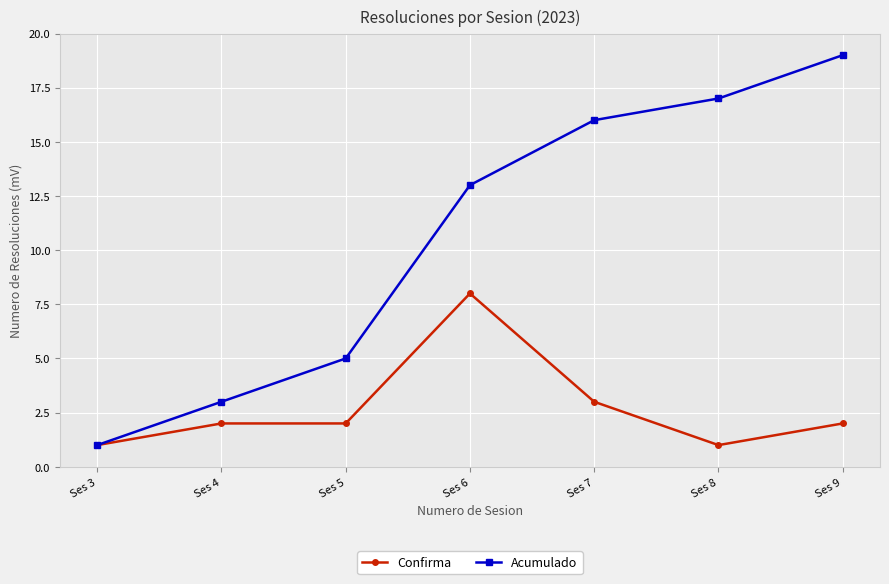

What is the difference between the maximum and minimum values in the Acumulado series?

18